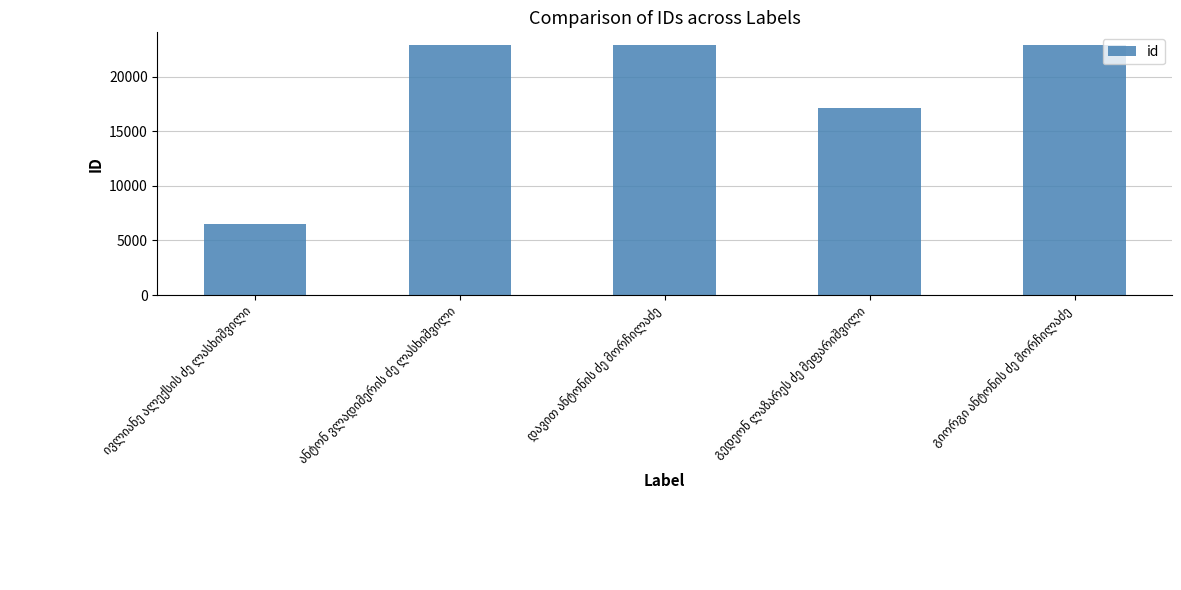

What is the smallest value displayed?

6536